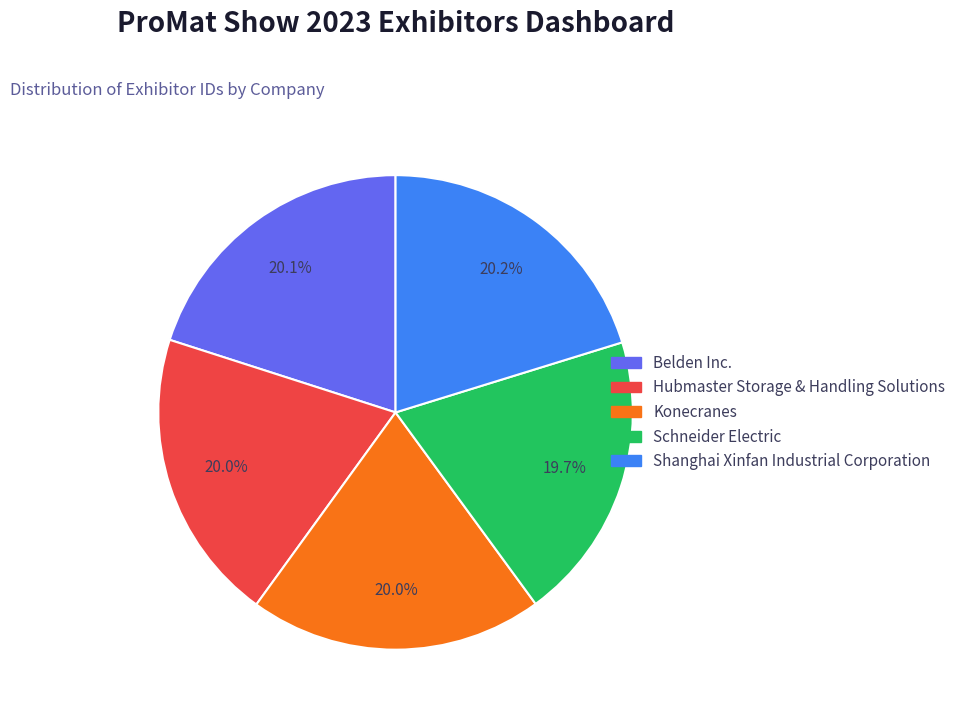

Is there a majority slice in this chart?

No